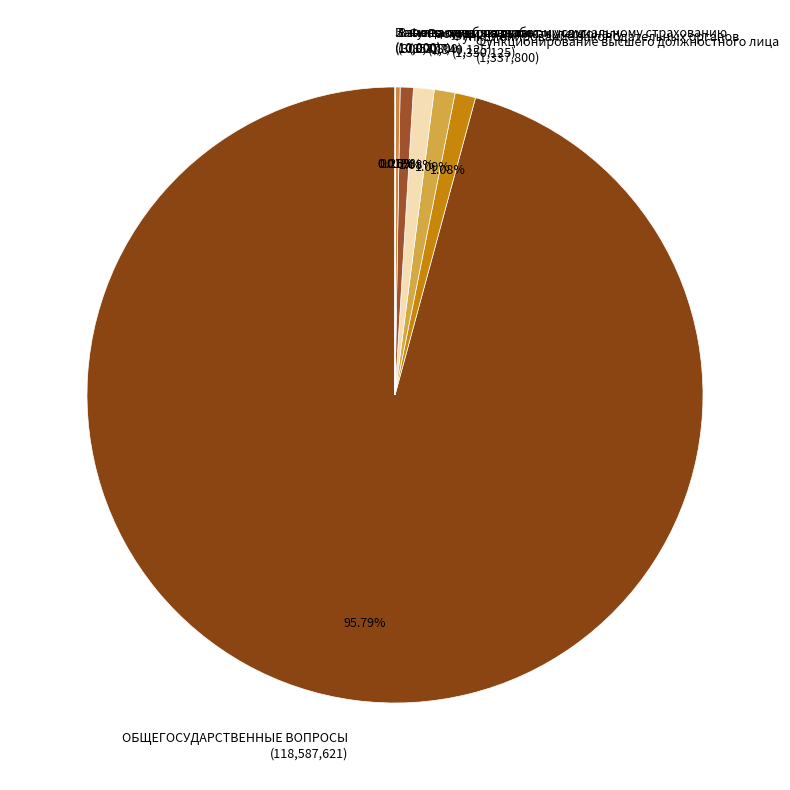

The Функционирование законодательных органов slice represents 11% of the pie. True or false?

False